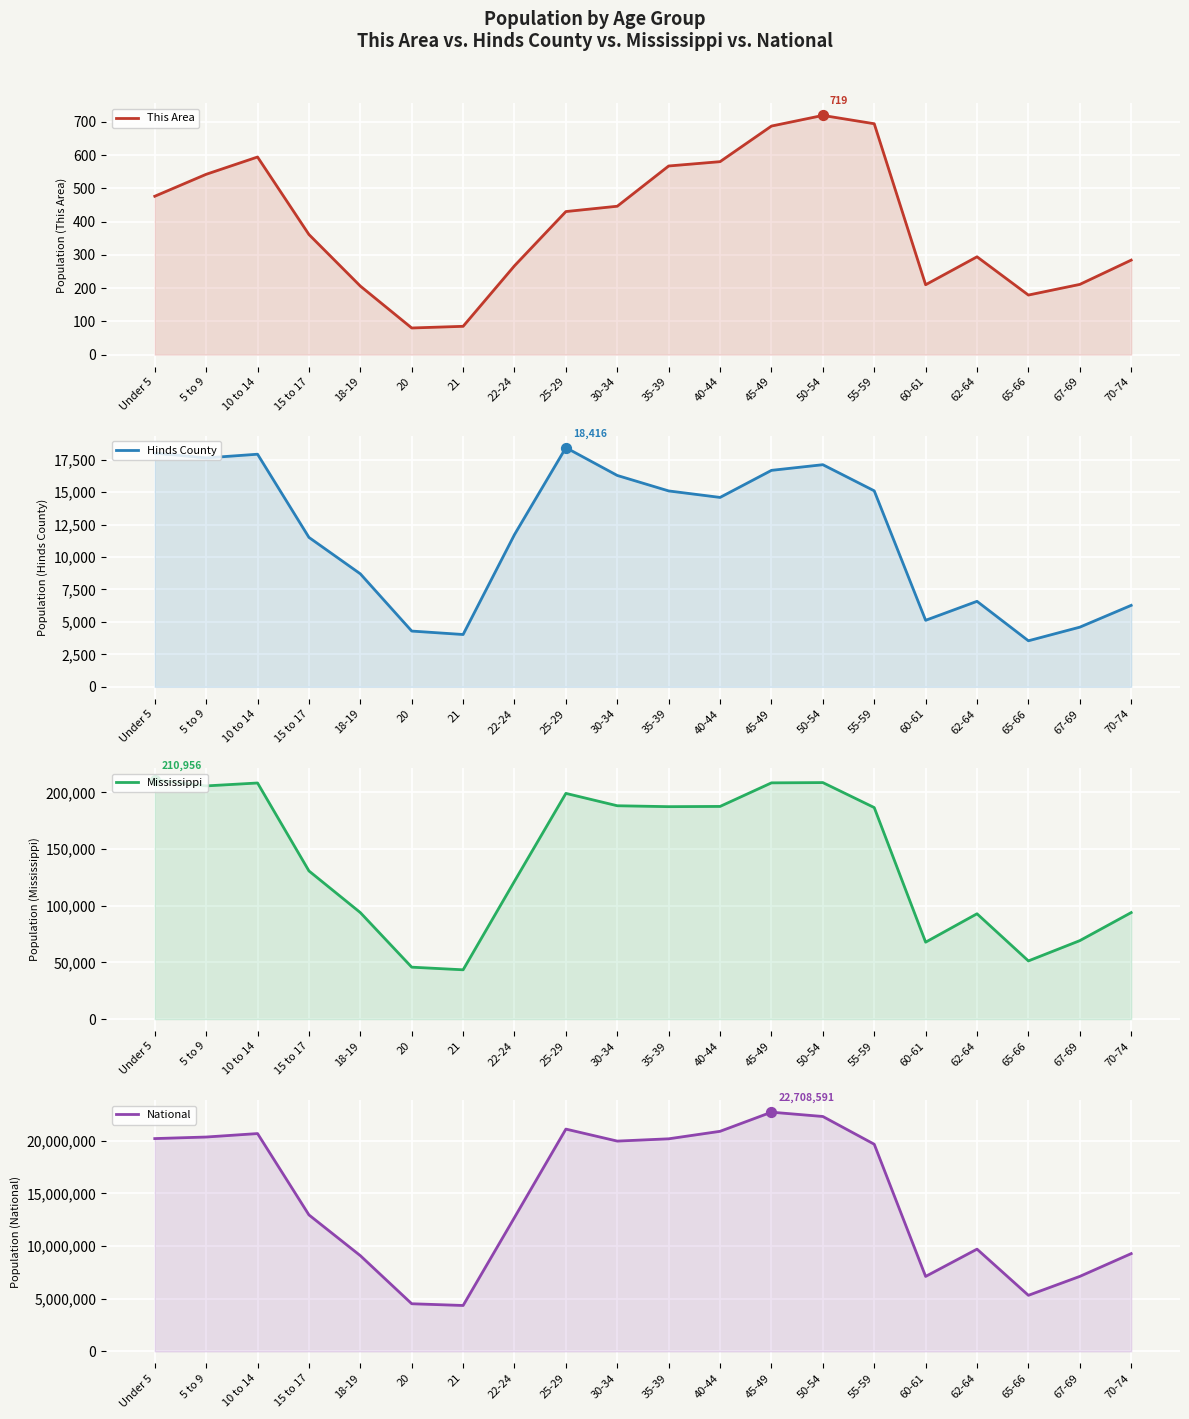

Which series has the largest total across all categories?

National